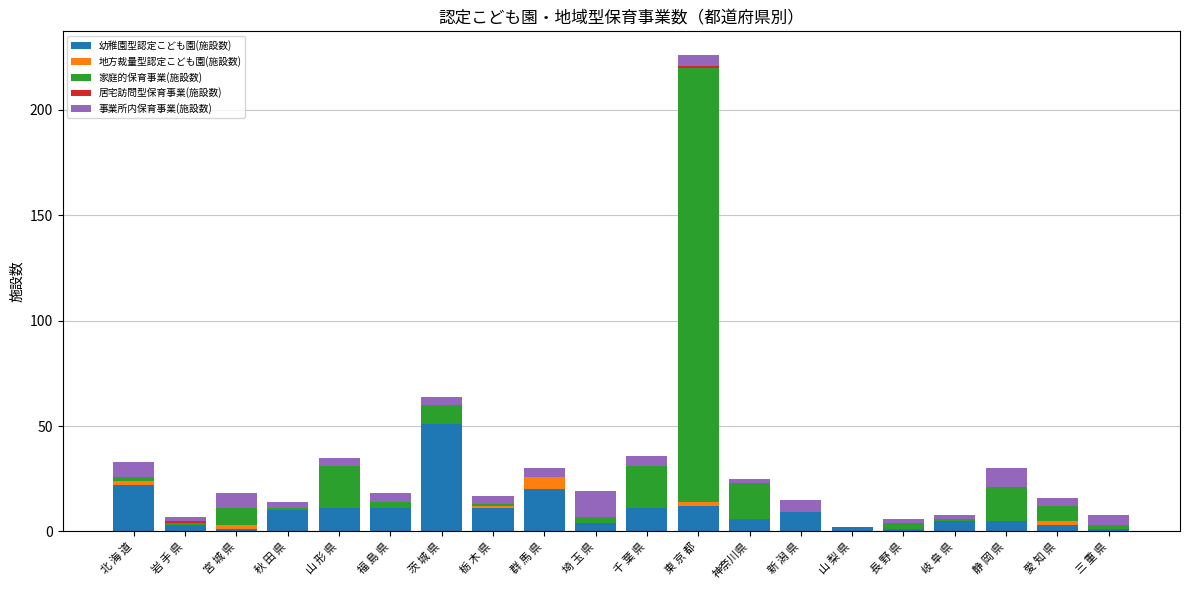

At which label does 幼稚園型認定こども園(施設数) reach its peak?

茨 城 県